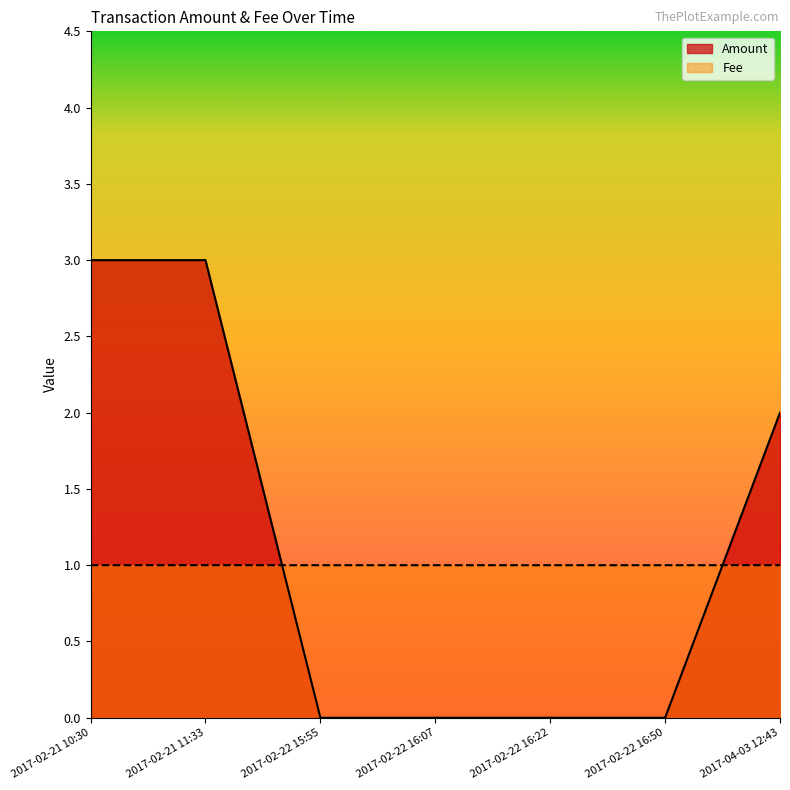

How many times do Amount and Fee cross each other?

2